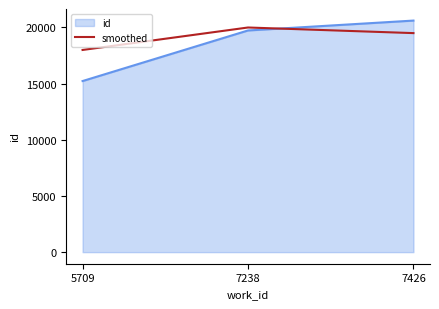

Which label corresponds to the smallest value in the chart?

5709